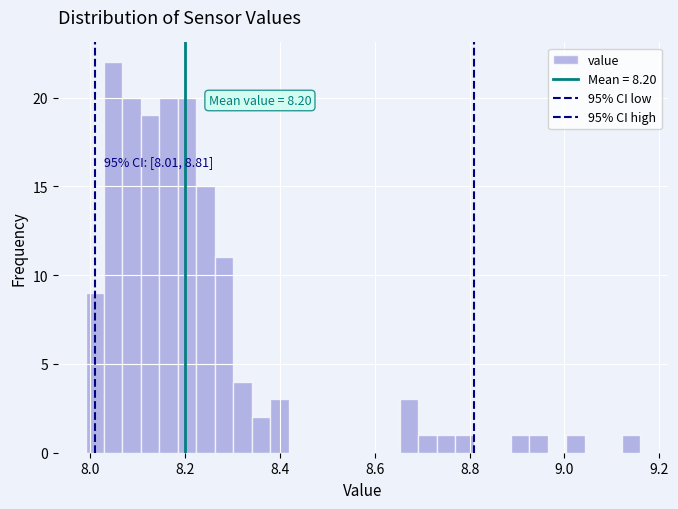

Read against the x-axis, roughly where is the centre of the tallest bar?

8.04